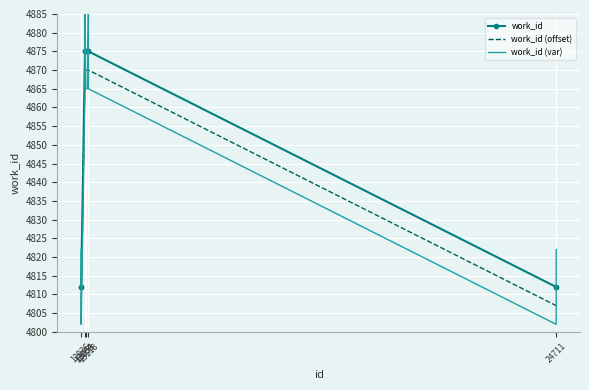

What is the difference between the maximum and minimum values in the work_id (var) series?

83